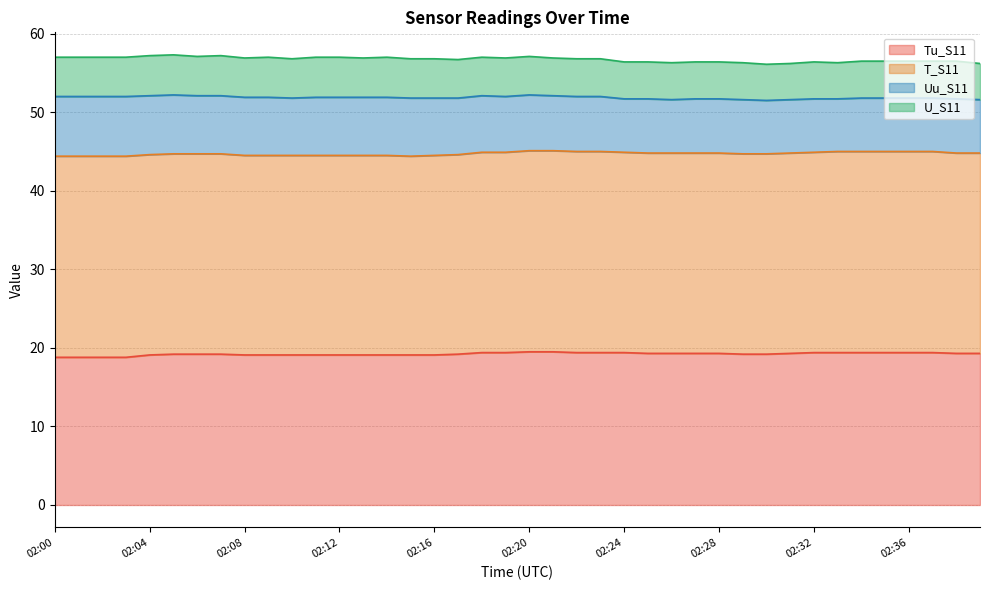

Which series changed the most between 02:16 and 02:23?

Uu_S11